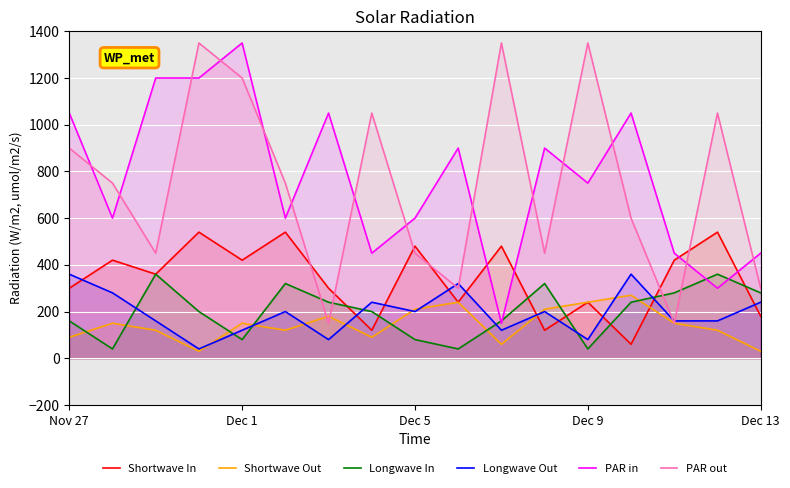

The value of Shortwave Out at Dec 5 is 330. True or false?

False